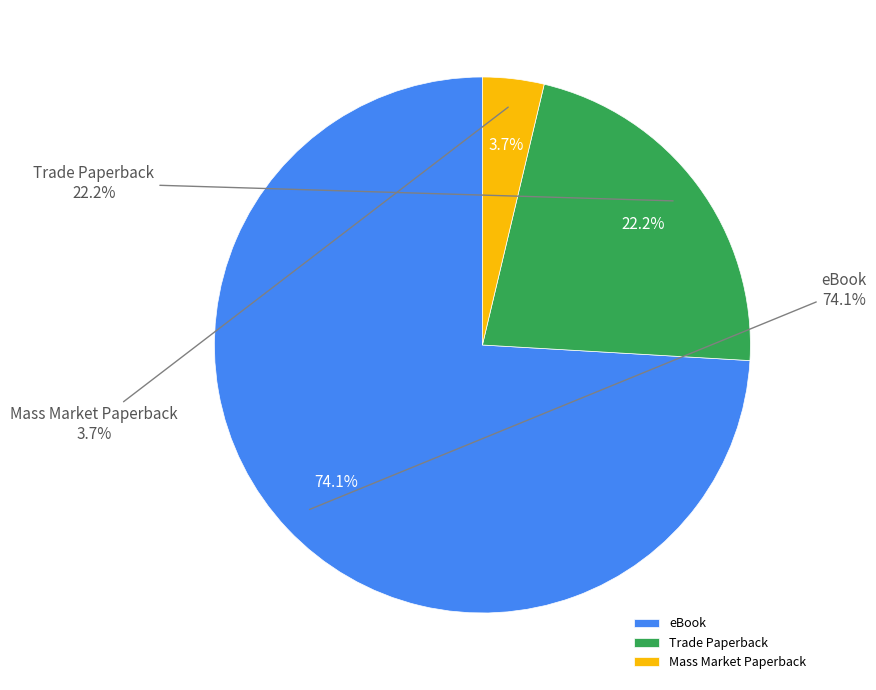

What is the ratio of the value at Mass Market Paperback to the value at Trade Paperback?

0.2